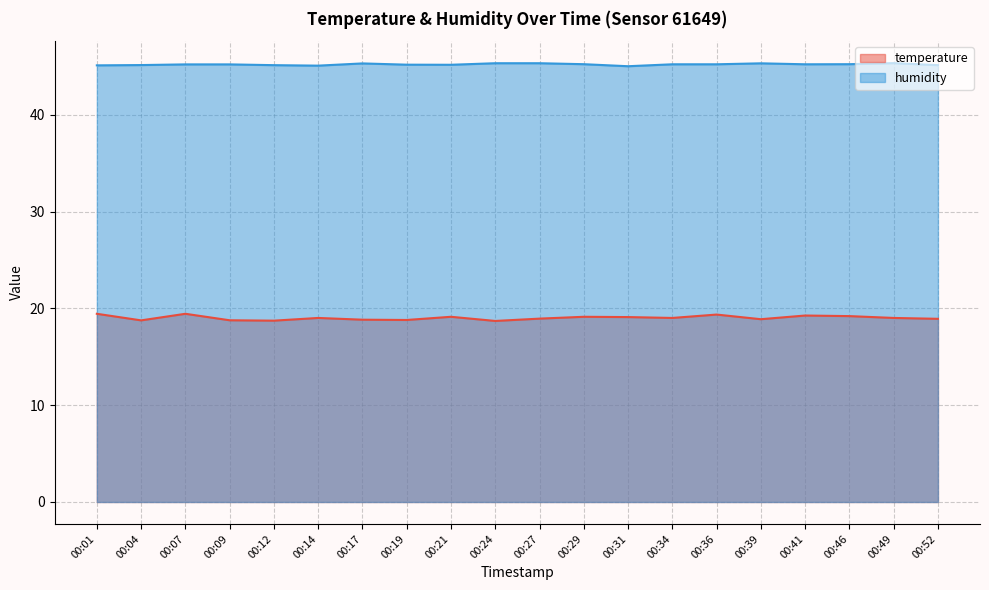

True or false: humidity and temperature intersect in this chart.

False